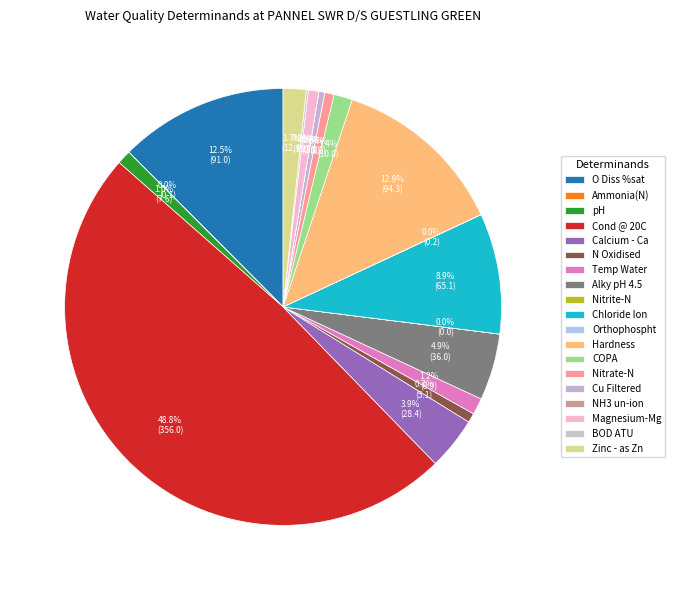

Which has a higher value, NH3 un-ion or Temp Water?

Temp Water